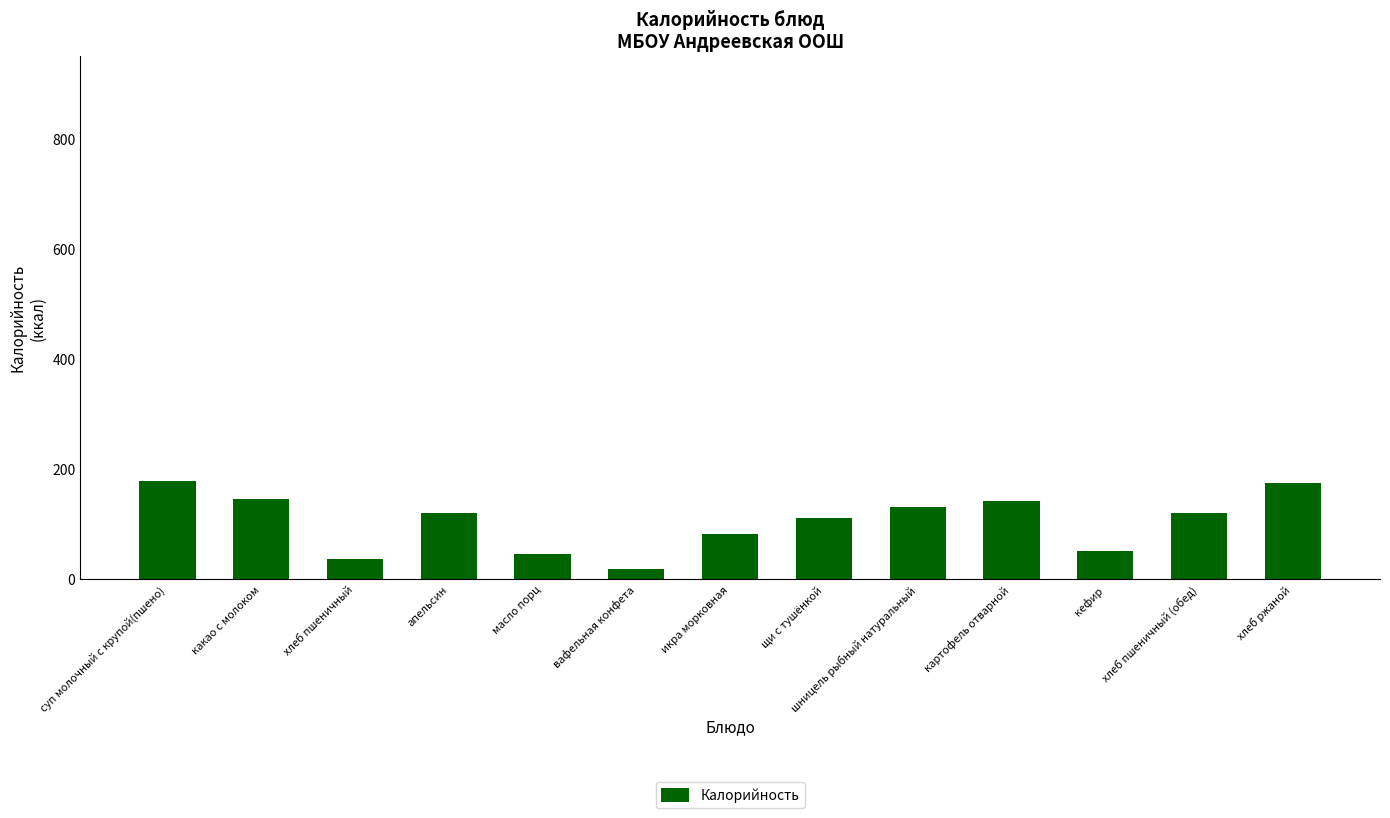

Approximately how many times larger is the value at какао с молоком compared to апельсин?

1.2